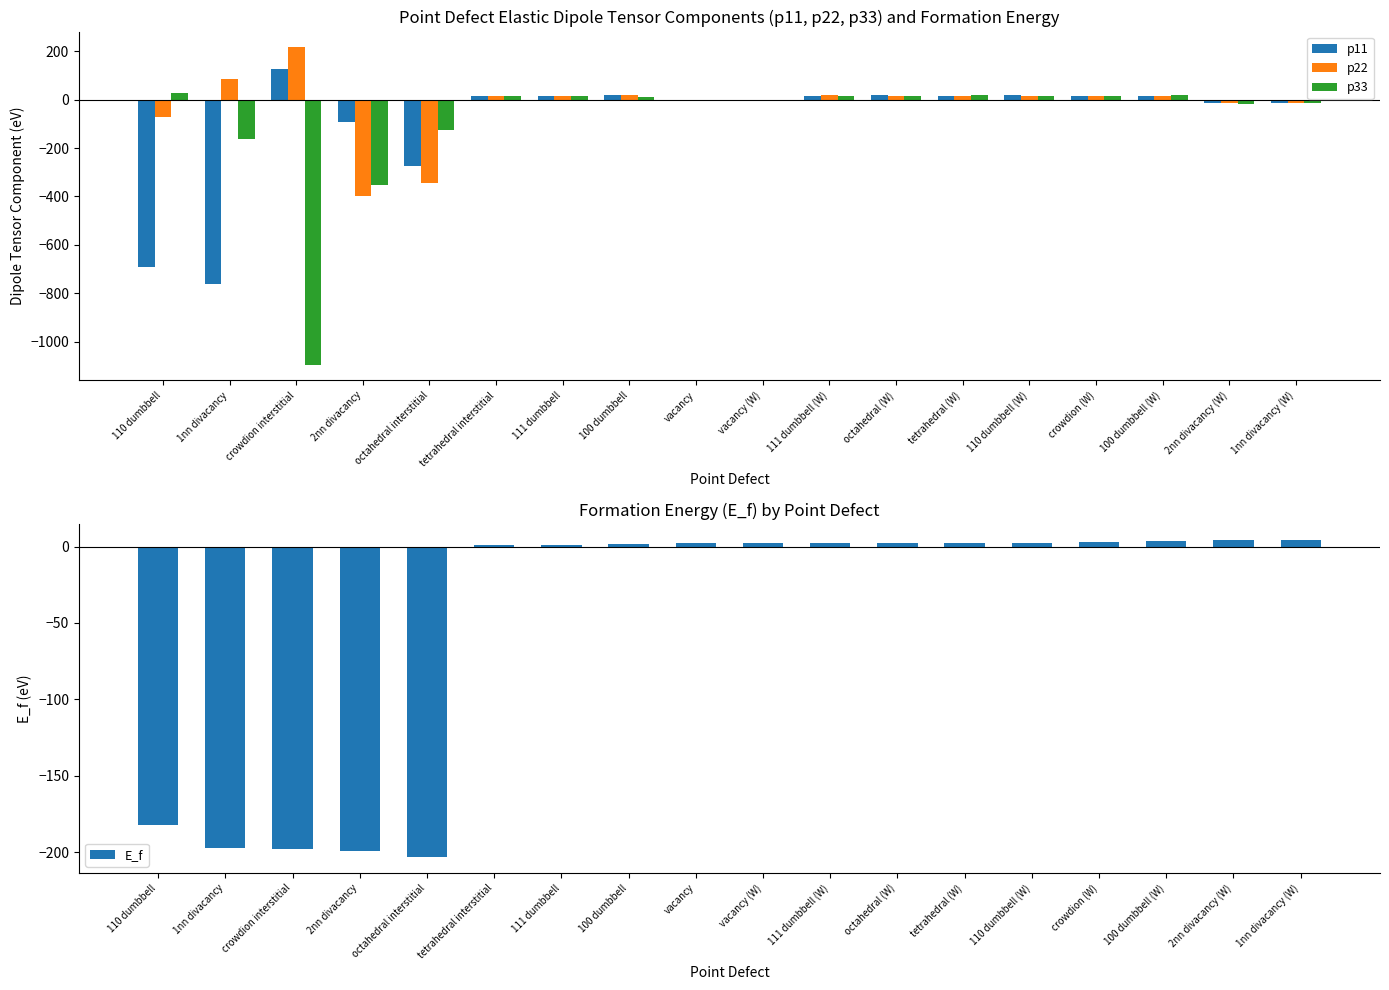

Which has a higher value, 1nn divacancy (W) or crowdion (W)?

crowdion (W)